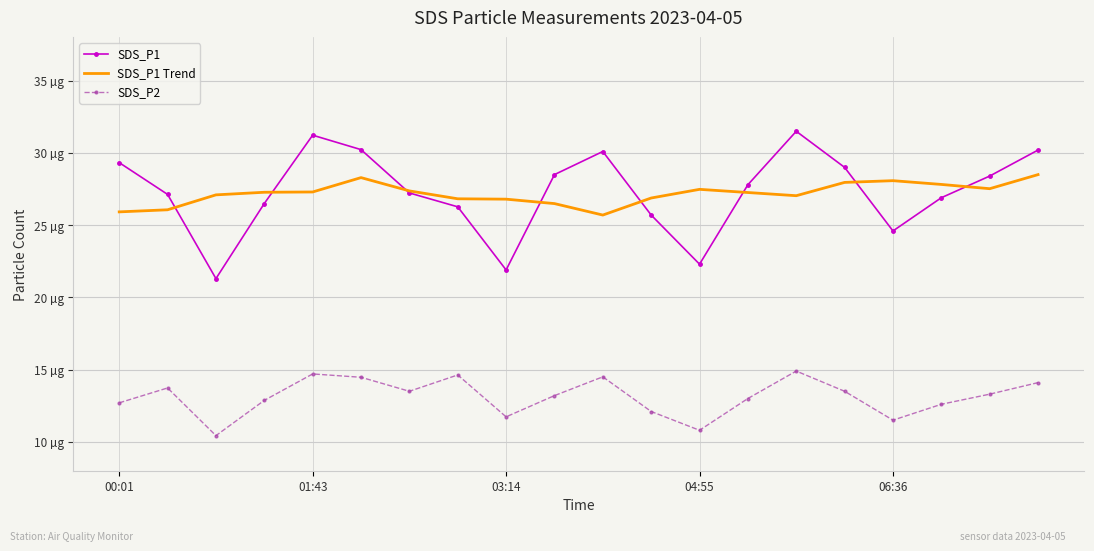

What are all the series names shown in the legend?

SDS_P1, SDS_P1 Trend, SDS_P2